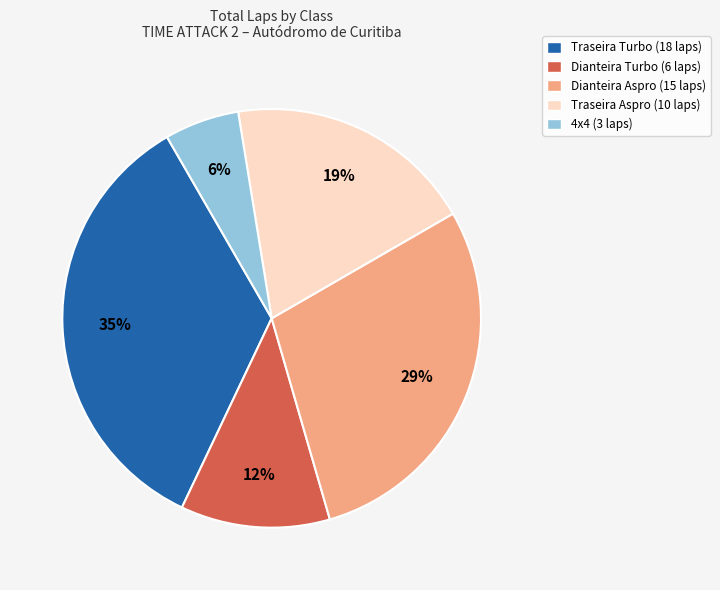

Is there any slice that represents more than half of the pie?

No